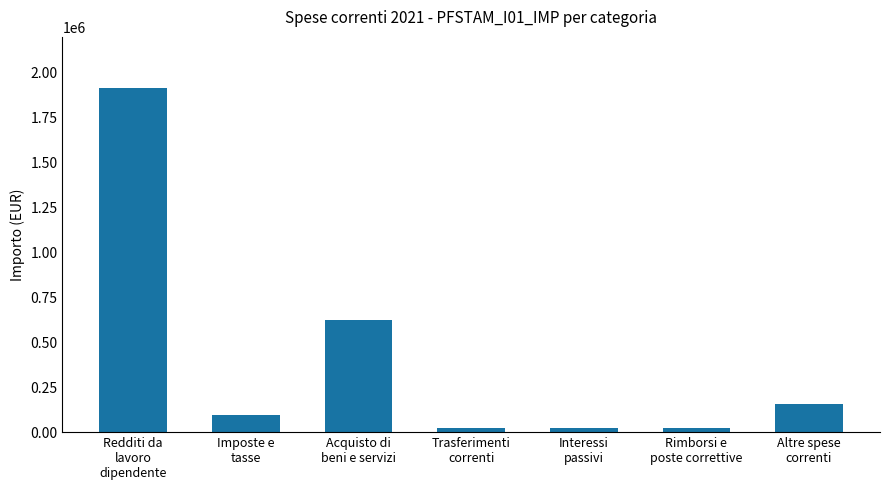

What is the difference between the values at Interessi
passivi and Imposte e
tasse?

74360